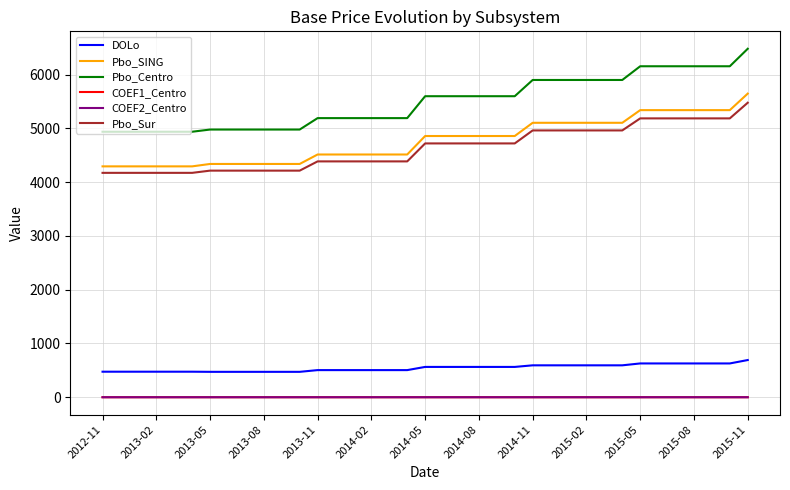

Which series has the largest total across all categories?

Pbo_Centro